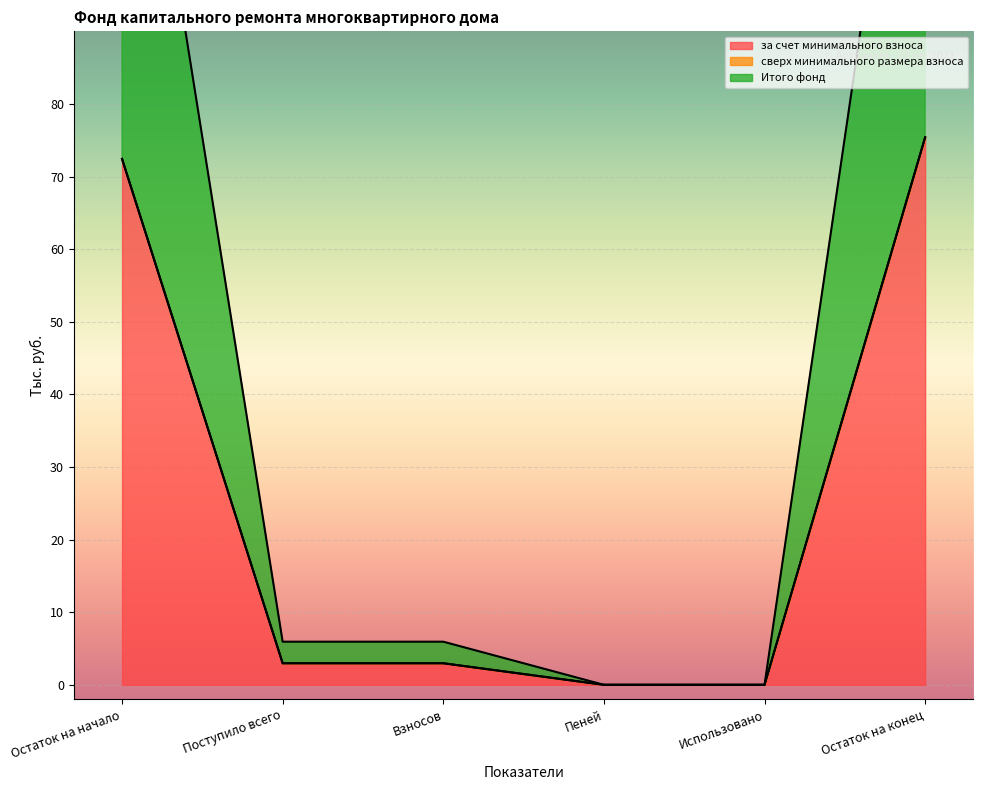

True or false: за счет минимального взноса and Итого фонд intersect in this chart.

False